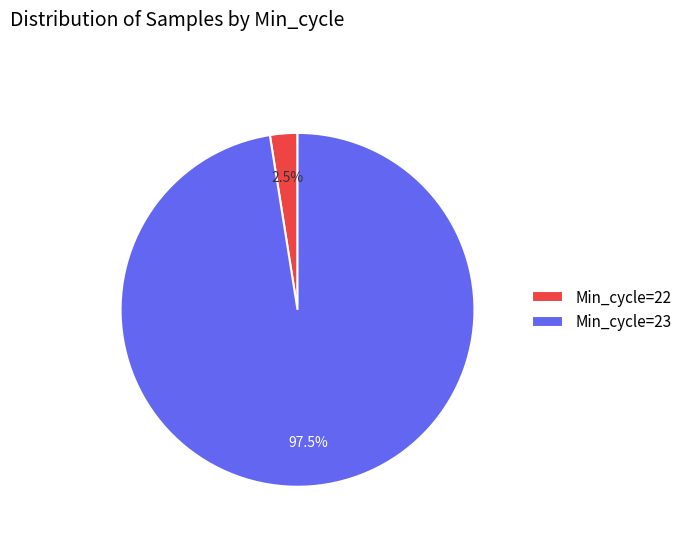

Rank the categories by value from highest to lowest.

Min_cycle=23, Min_cycle=22